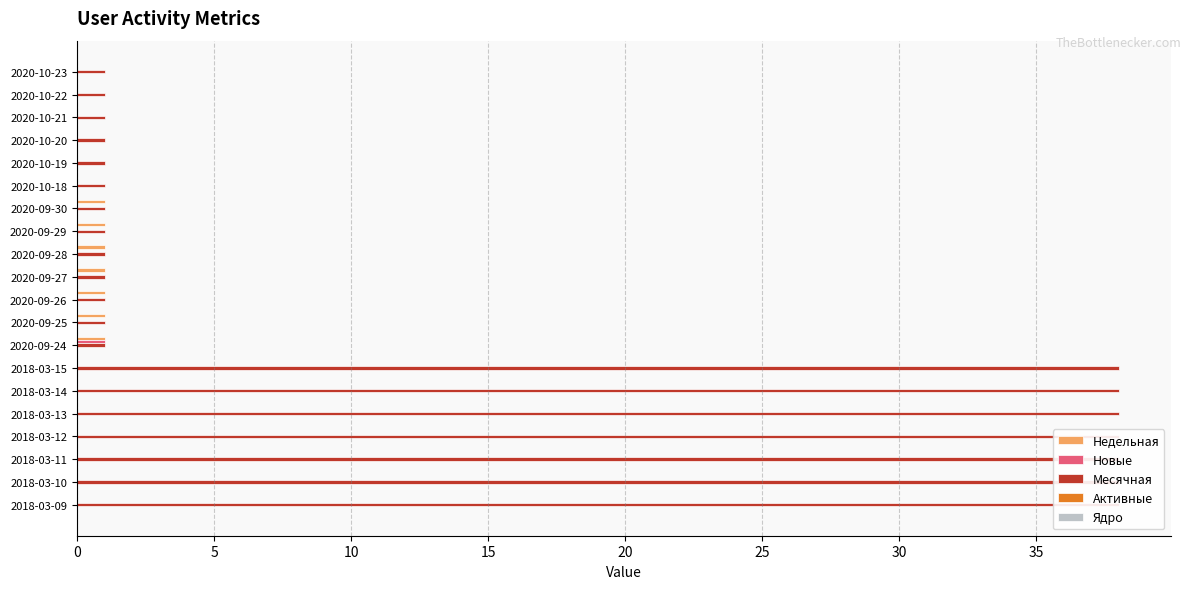

What is the average value of the Месячная series?

13.9